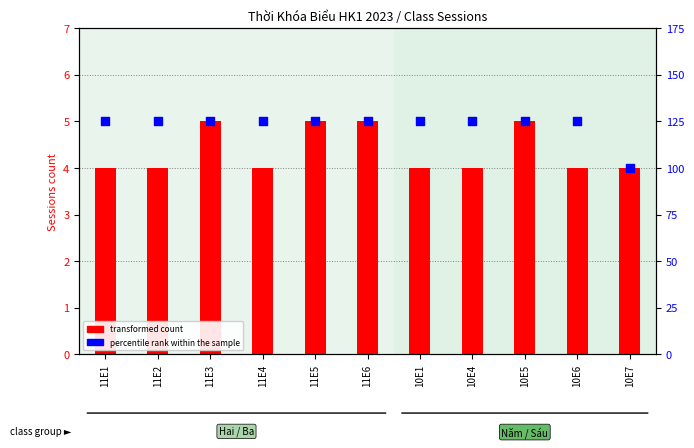

Which series has the largest total across all categories?

percentile rank within the sample